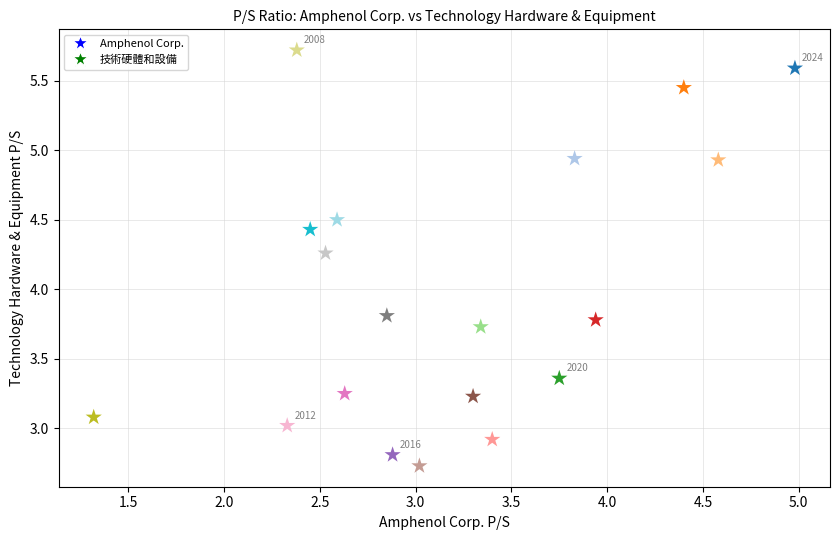

What is the range of X values (max minus min)?

3.7